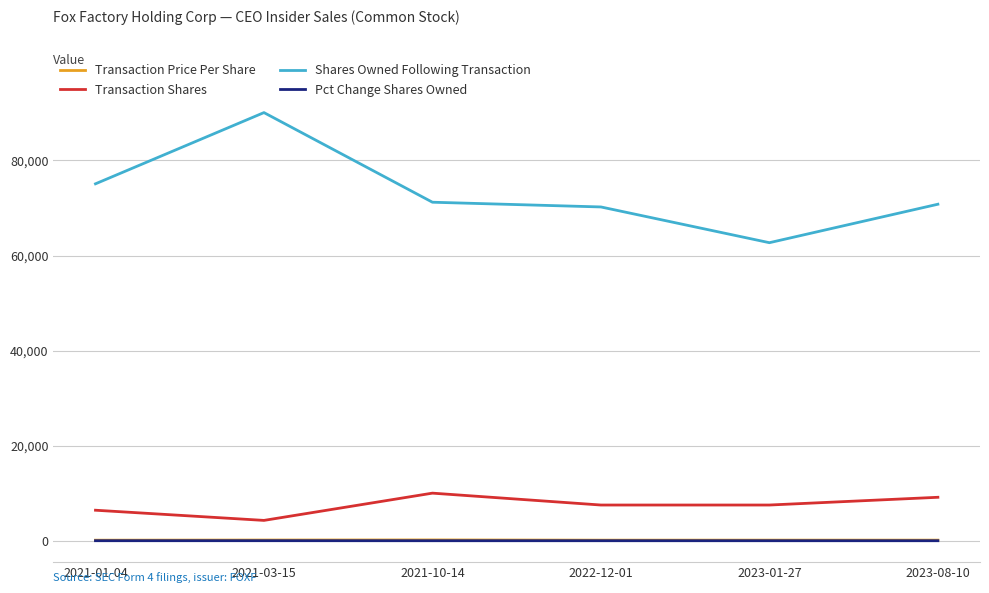

Which series has the largest range (max minus min)?

Shares Owned Following Transaction